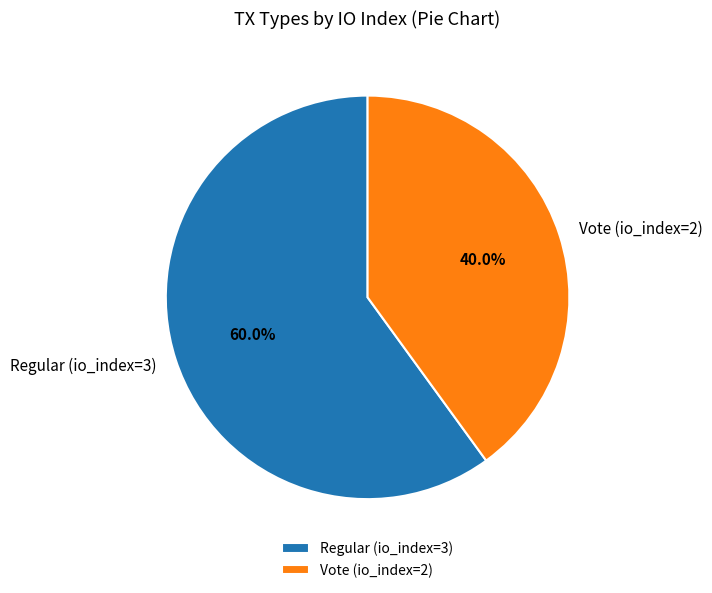

Rank the categories by value from lowest to highest.

Vote (io_index=2), Regular (io_index=3)